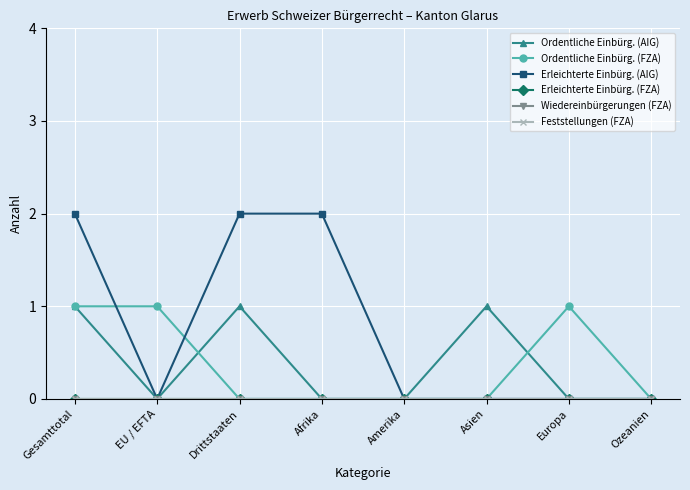

True or false: Erleichterte Einbürg. (FZA) and Ordentliche Einbürg. (AIG) cross at least once.

False